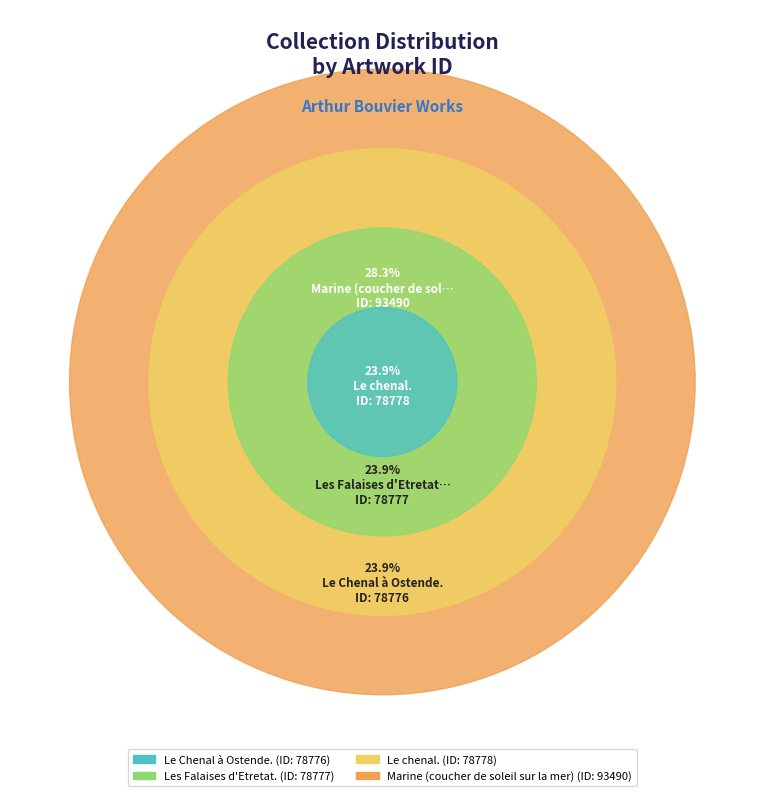

Rank the categories by value from highest to lowest.

Marine (coucher de soleil sur la mer), Le chenal., Les Falaises d'Etretat., Le Chenal à Ostende.